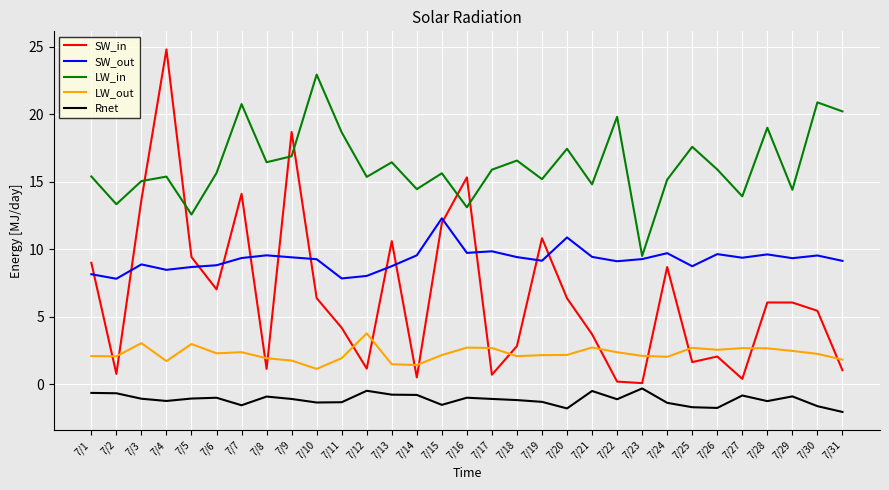

Which series has the largest total across all categories?

LW_in